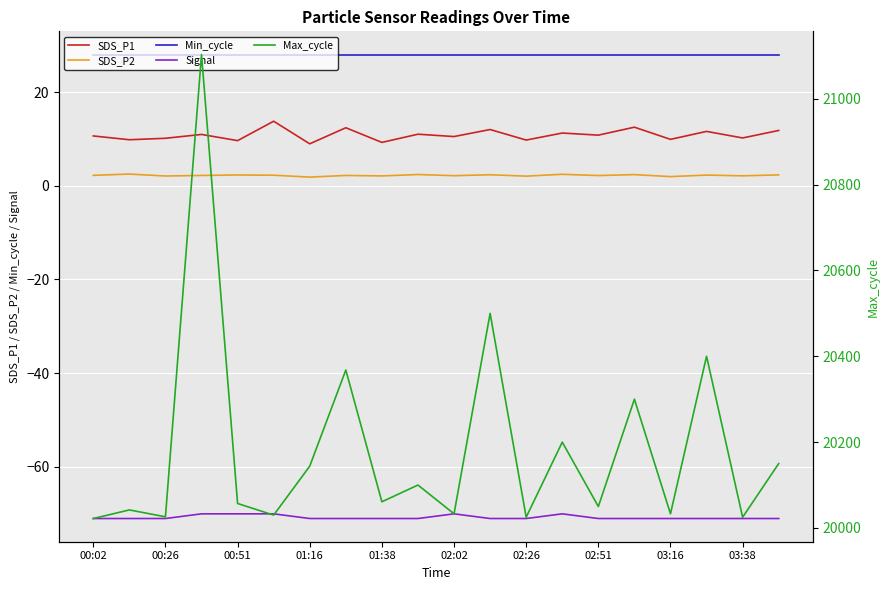

True or false: SDS_P1 and Min_cycle intersect in this chart.

False